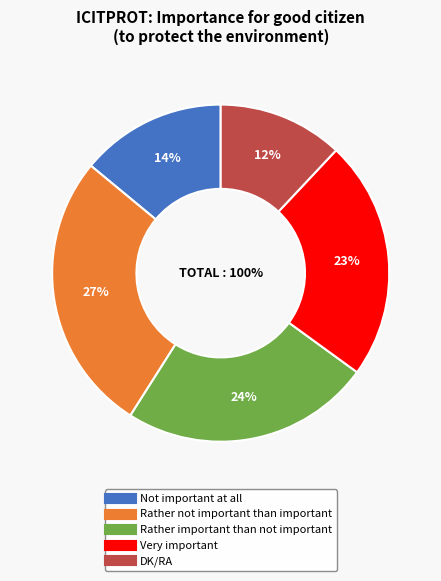

To the nearest percent, what is the difference between the Not important at all and Rather not important than important slice percentages?

13%